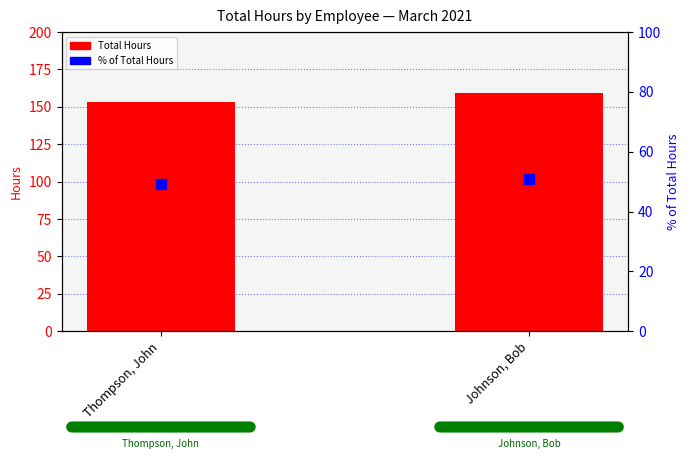

Which series reaches the minimum Y coordinate?

% of Total Hours